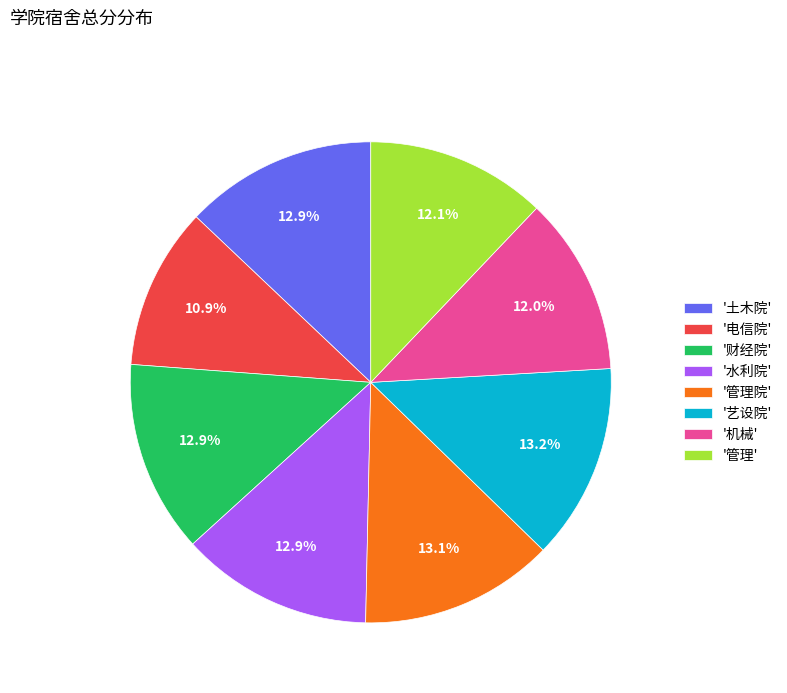

Does any single category account for the majority?

No